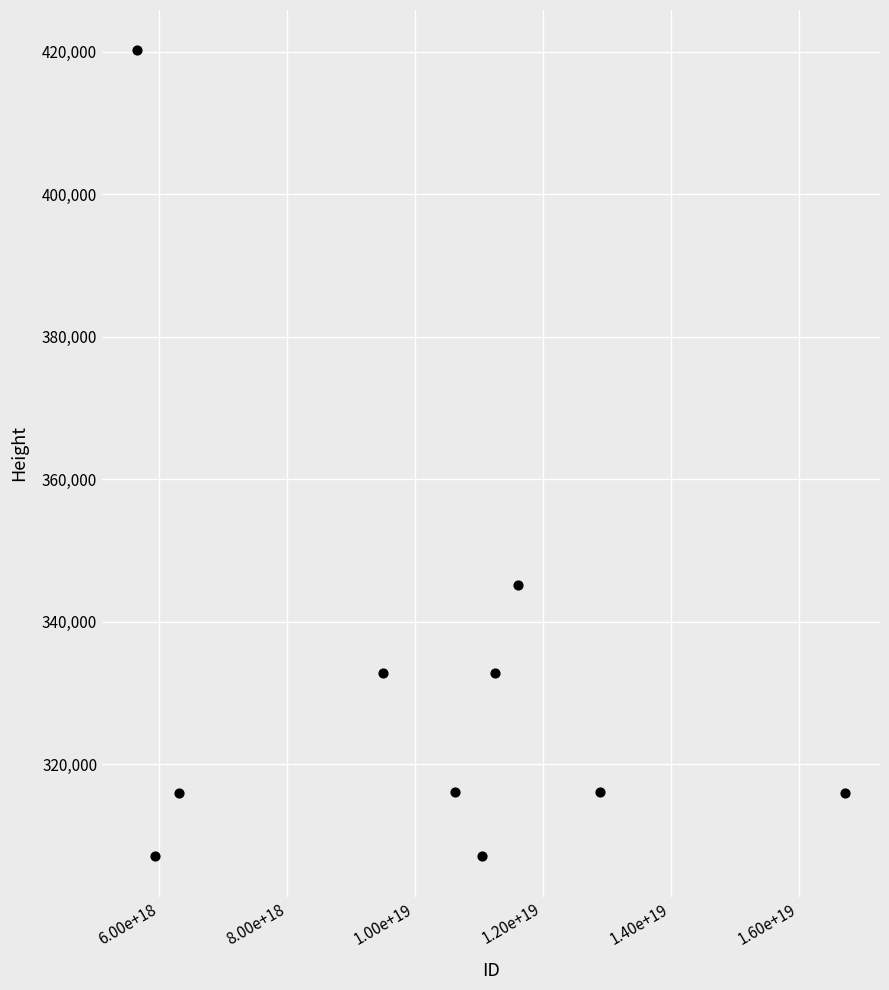

What Y value in the scatter plot is closest to 363663?

345214